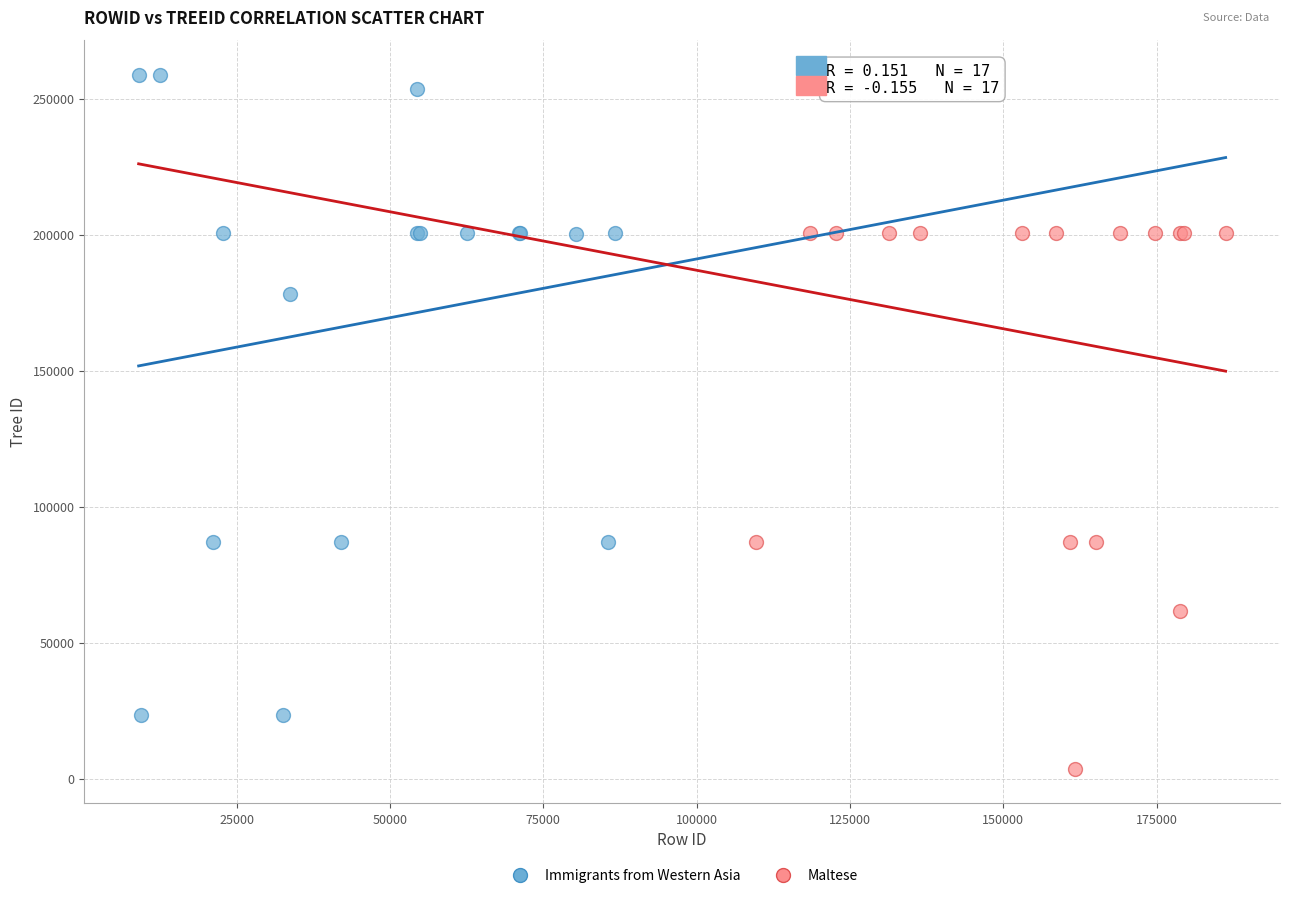

Which series has the widest spread of Y values?

Maltese